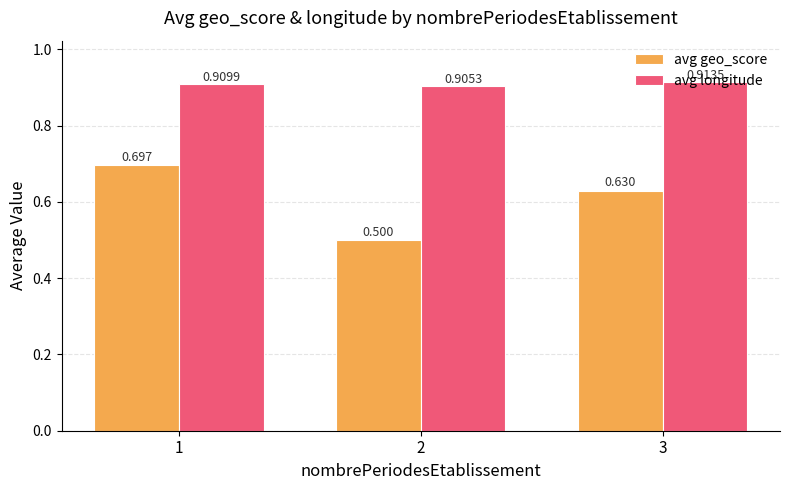

What is the smallest value displayed?

0.5